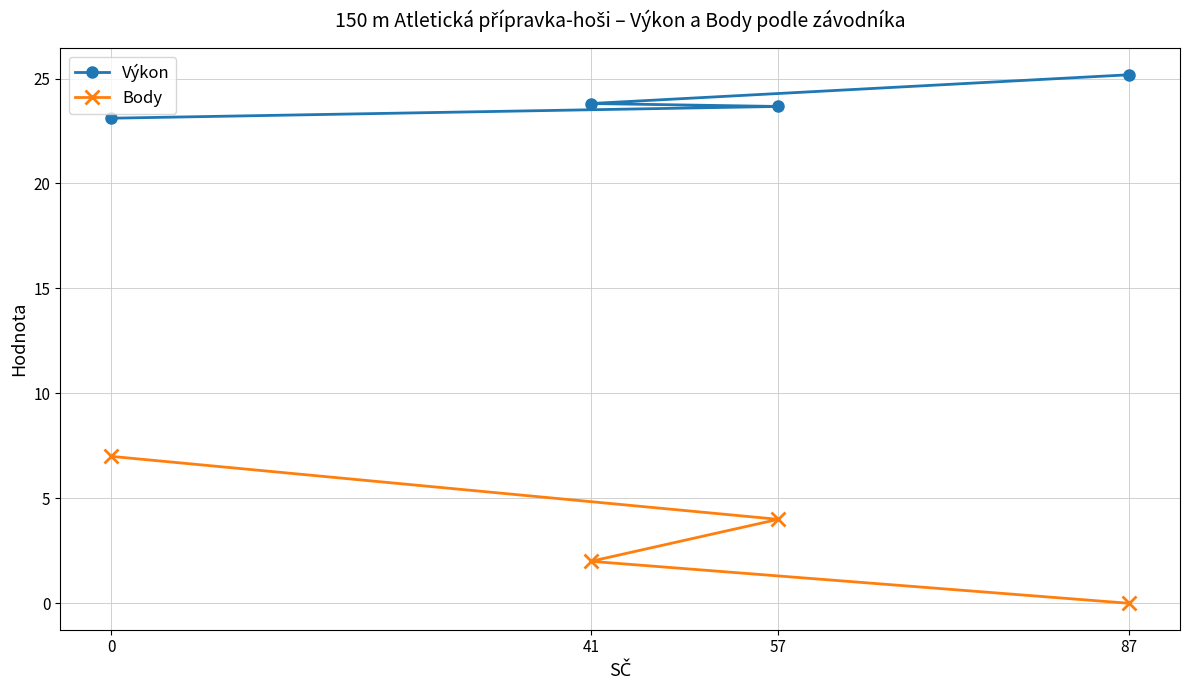

What is the sum of the Body values at 57 and 41?

6.0